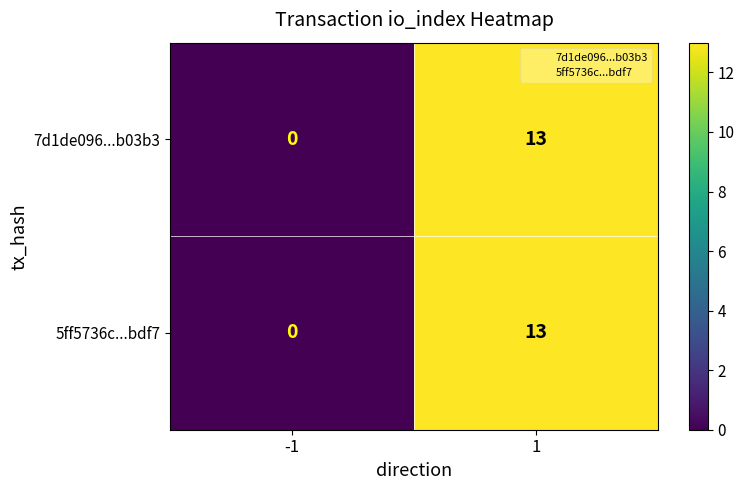

Which category has the lowest value across all series?

-1